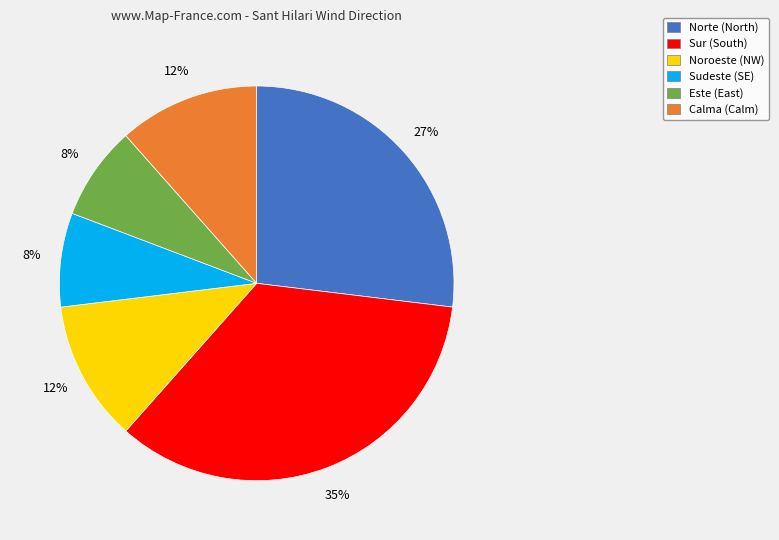

Is the sum of Norte and Este greater than half?

No